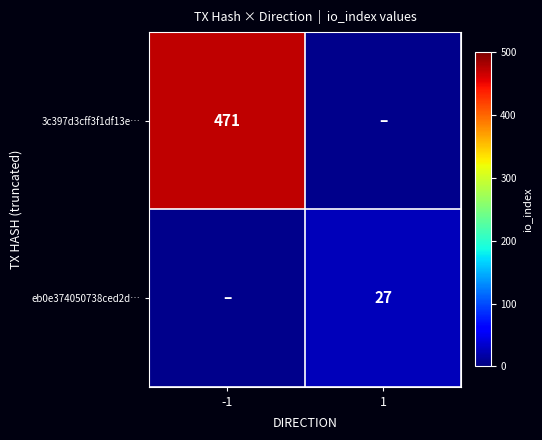

The value of 3c397d3cff3f1df13e… at -1 is 195. True or false?

False